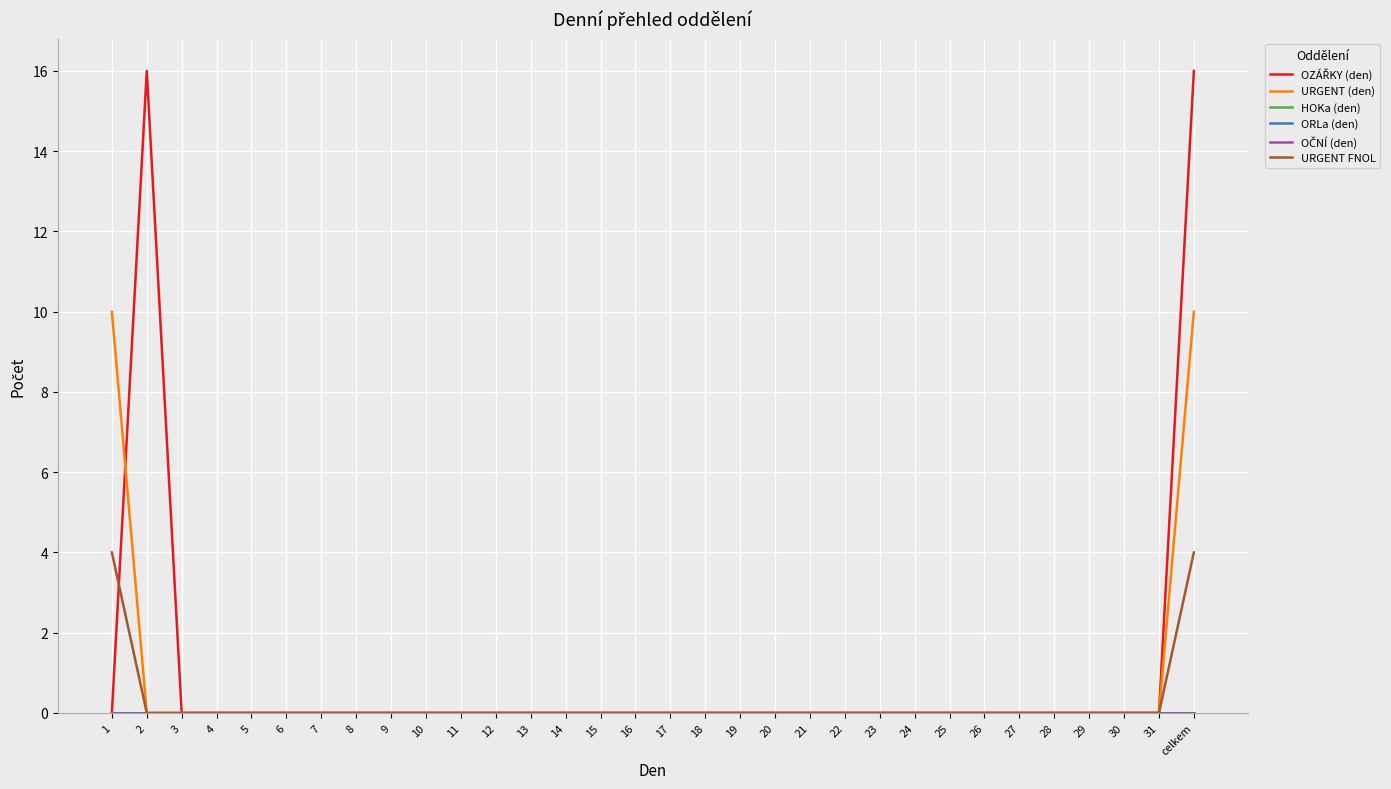

Which series has the largest range (max minus min)?

OZÁŘKY (den)